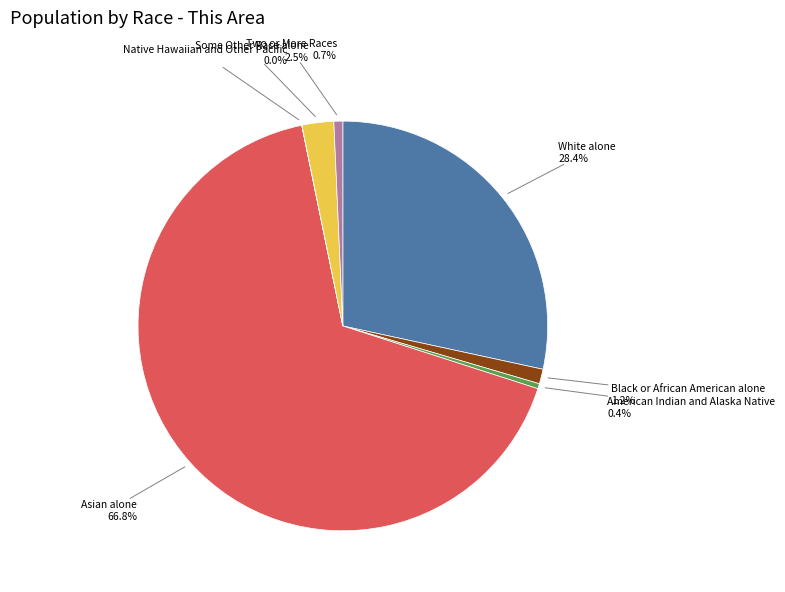

Is it true that Asian alone is 67% of the pie?

True